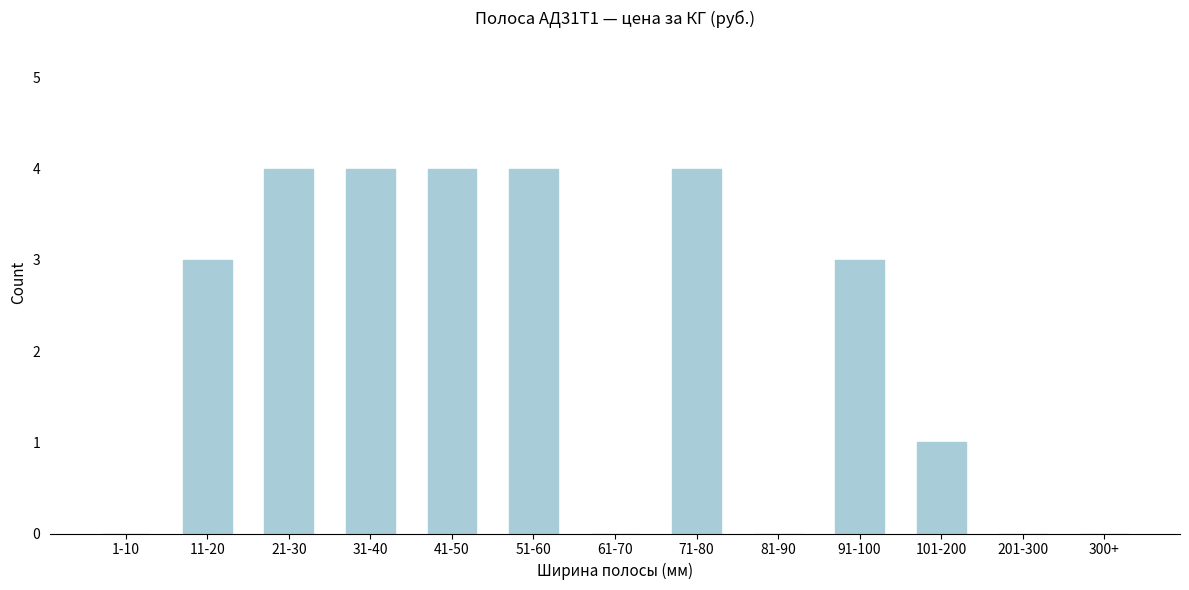

Reading left to right, transcribe all the data shown in this chart.

1-10=0	11-20=3	21-30=4	31-40=4	41-50=4	51-60=4	61-70=0	71-80=4	81-90=0	91-100=3	101-200=1	201-300=0	300+=0